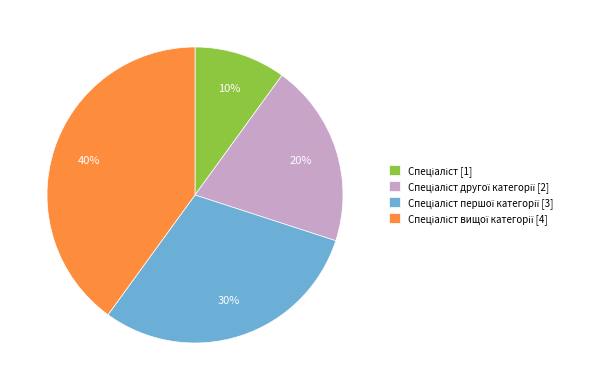

To the nearest percent, what is the difference between the largest and smallest slice percentages?

30%